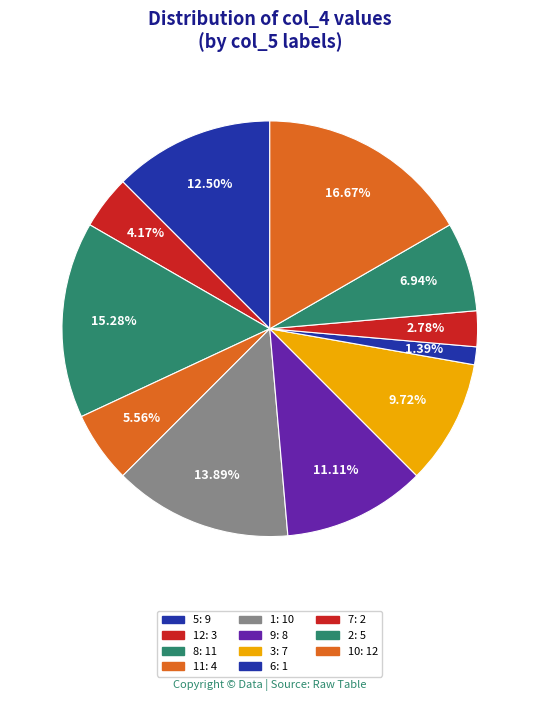

To the nearest percent, what is the difference between the largest and smallest slice percentages?

15%